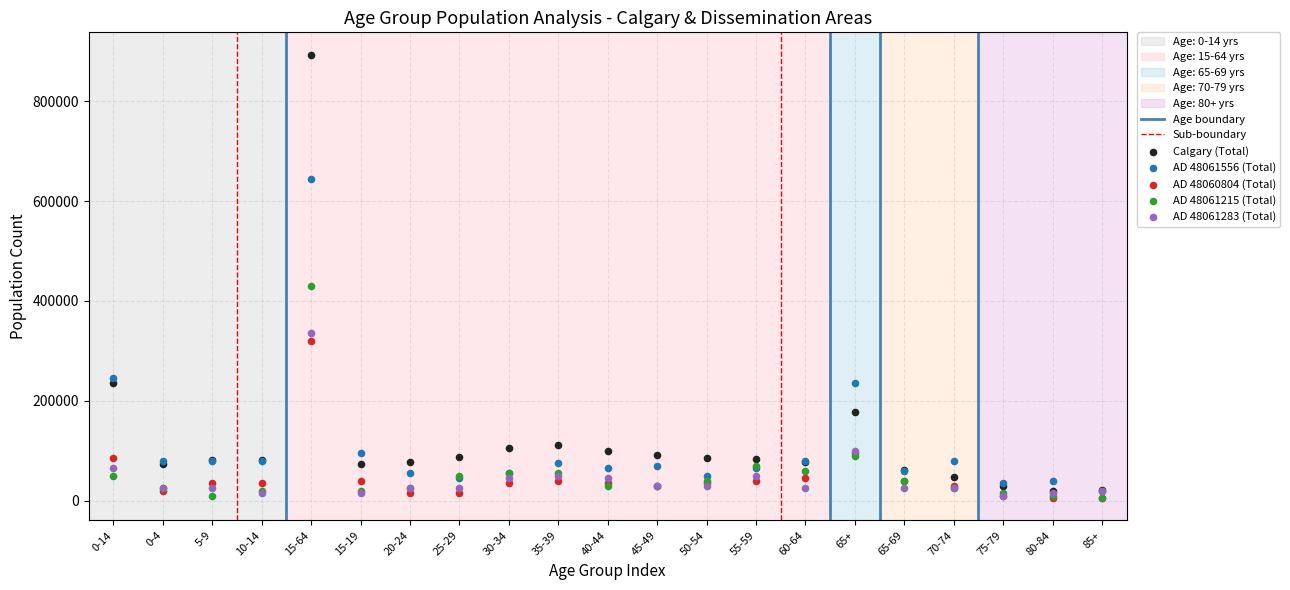

Across all series, what Y value is closest to 449262?

430000